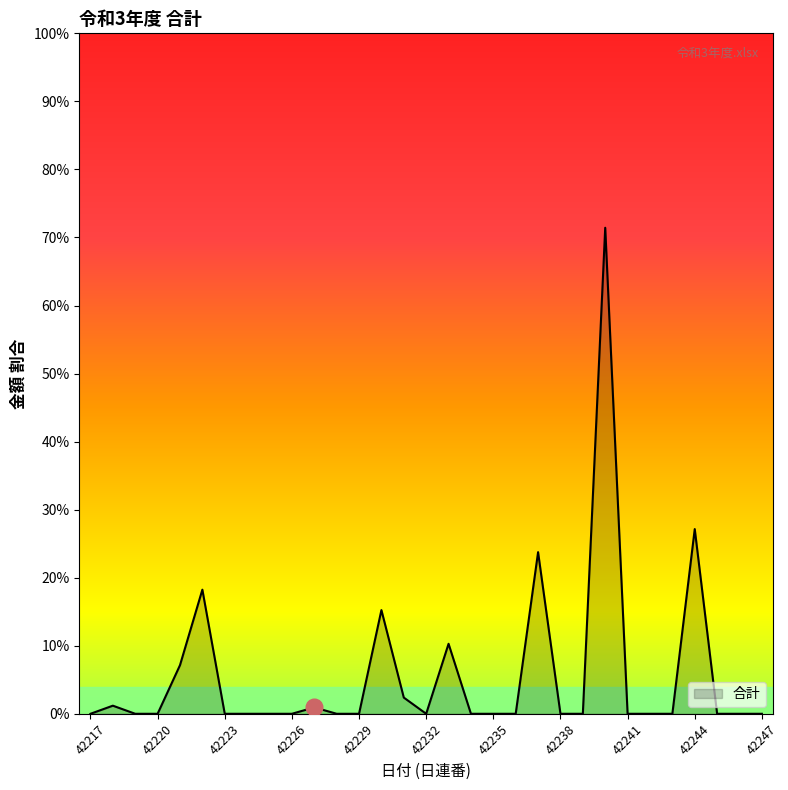

Does the chart have visible grid lines?

No